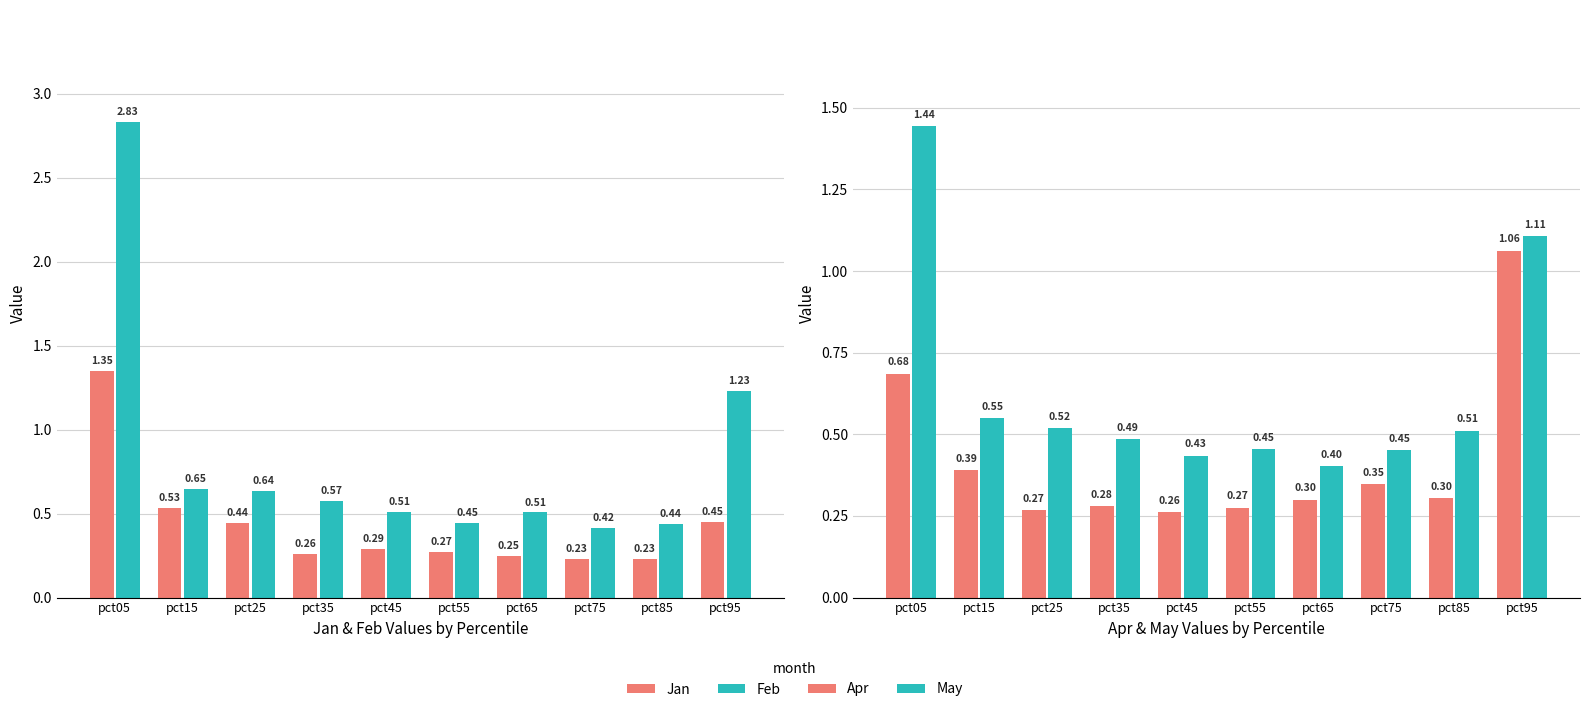

How many groups of bars are there?

10